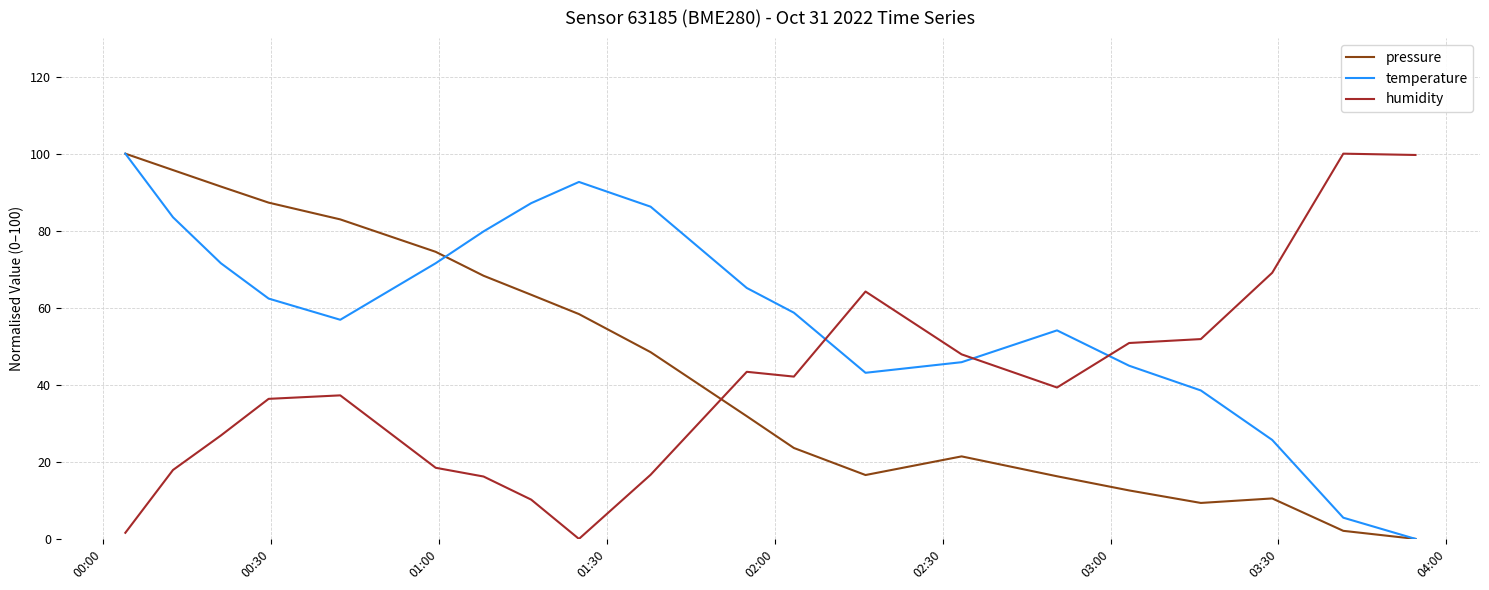

At how many categories does at least one series exceed 98?

3